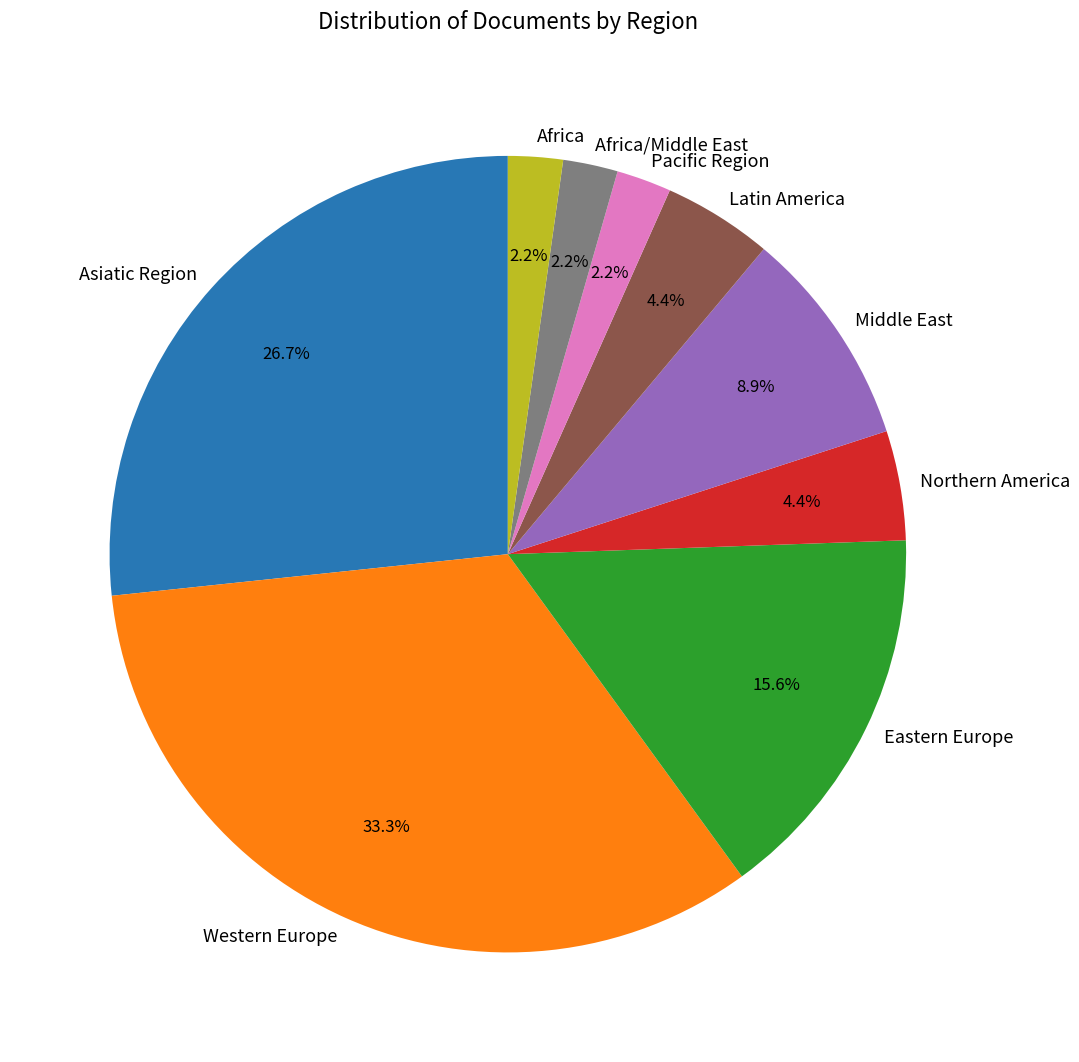

Does Western Europe represent more than half of the total?

No